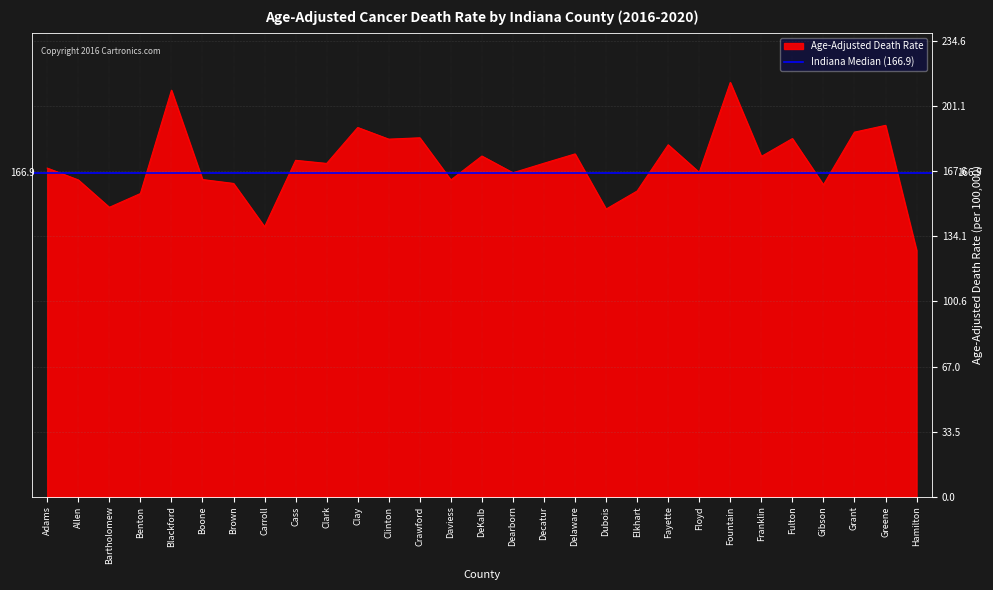

What is the average value?

171.1